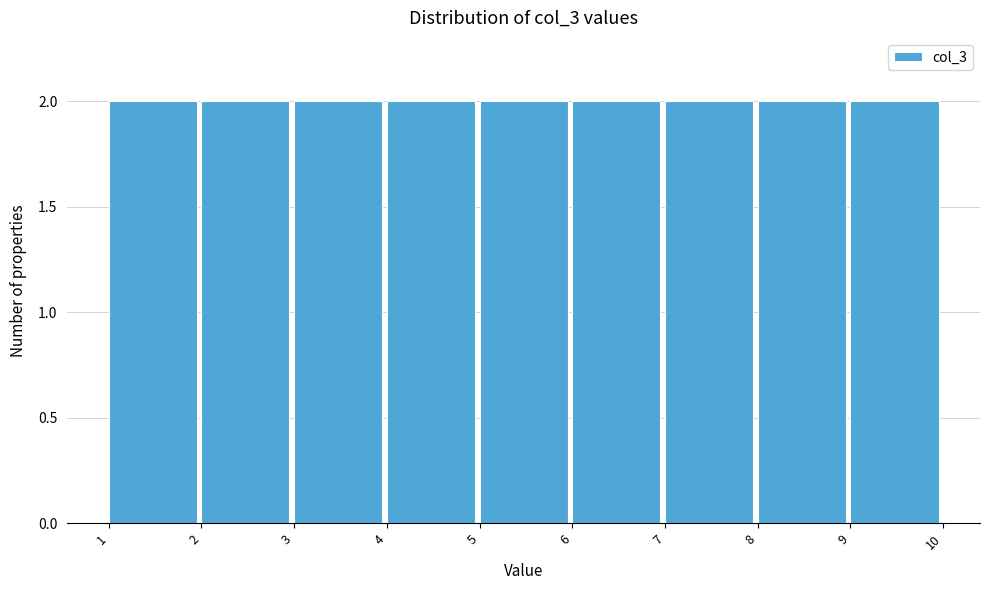

Reading left to right, transcribe this chart: for each bar, give the range it covers on the x-axis and its height. The values are not printed on the chart, so give them approximately, as read against the axis.

1 to 2: 2
2 to 3: 2
3 to 4: 2
4 to 5: 2
5 to 6: 2
6 to 7: 2
7 to 8: 2
8 to 9: 2
9 to 10: 2